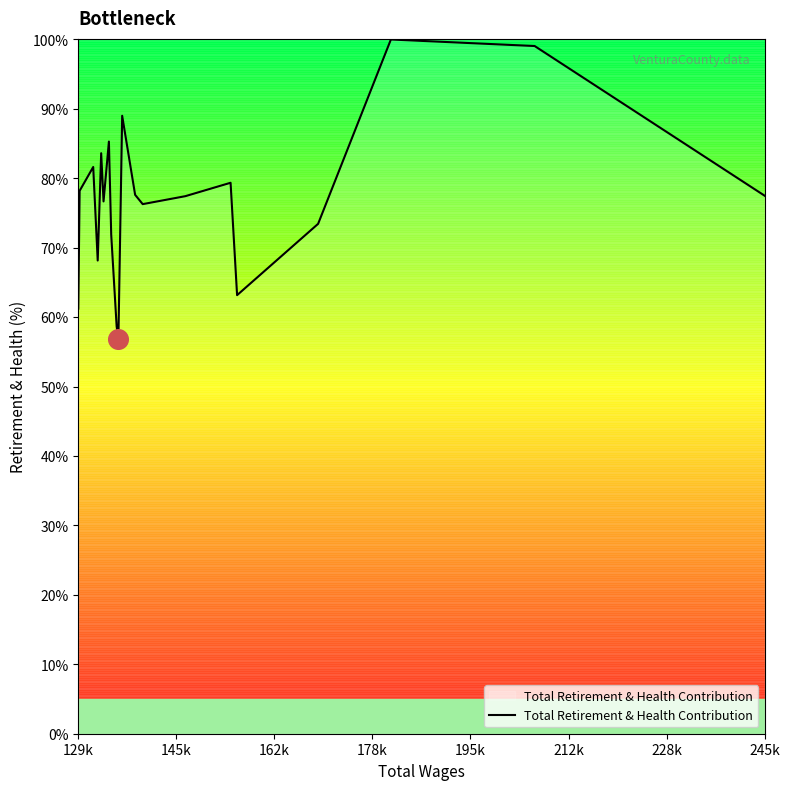

What is the smallest value displayed?

56.9